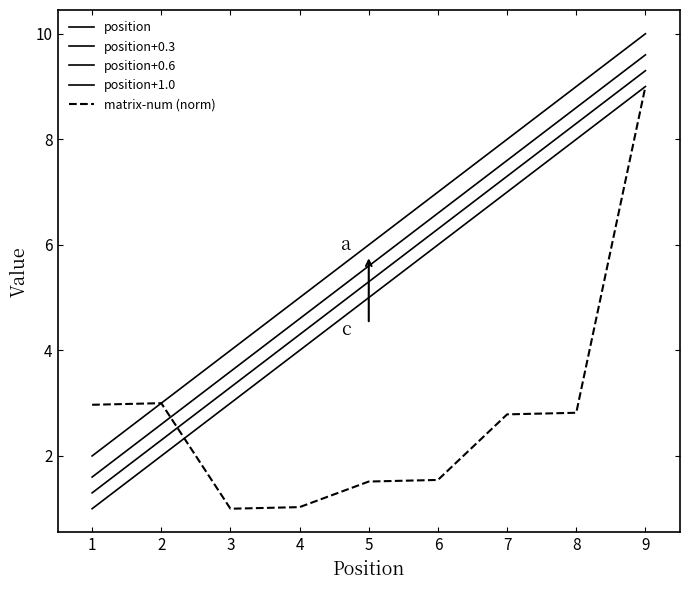

What is the difference between the maximum and minimum values in the position+0.6 series?

8.0